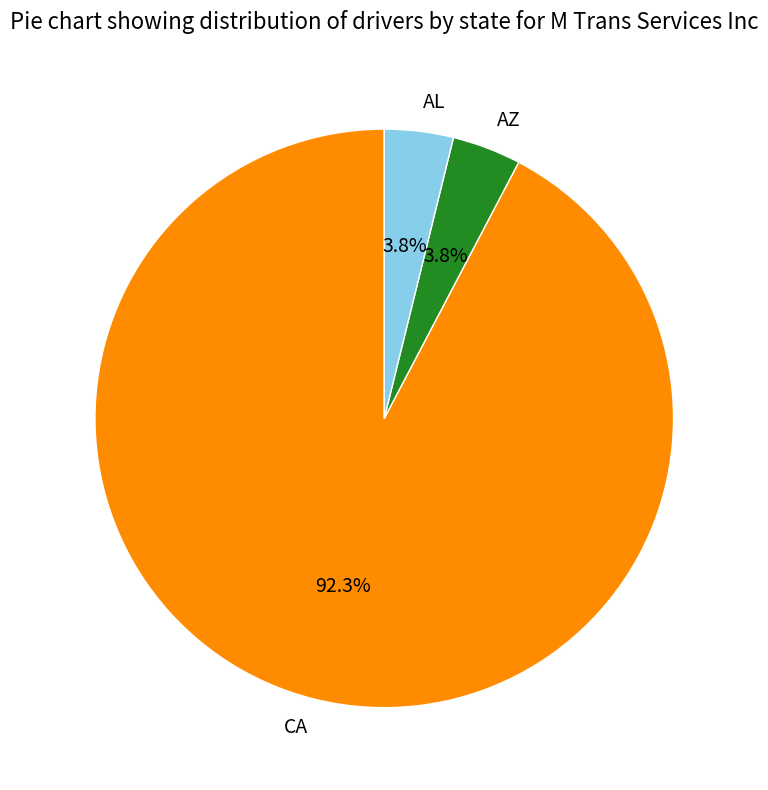

Is there a majority slice in this chart?

Yes